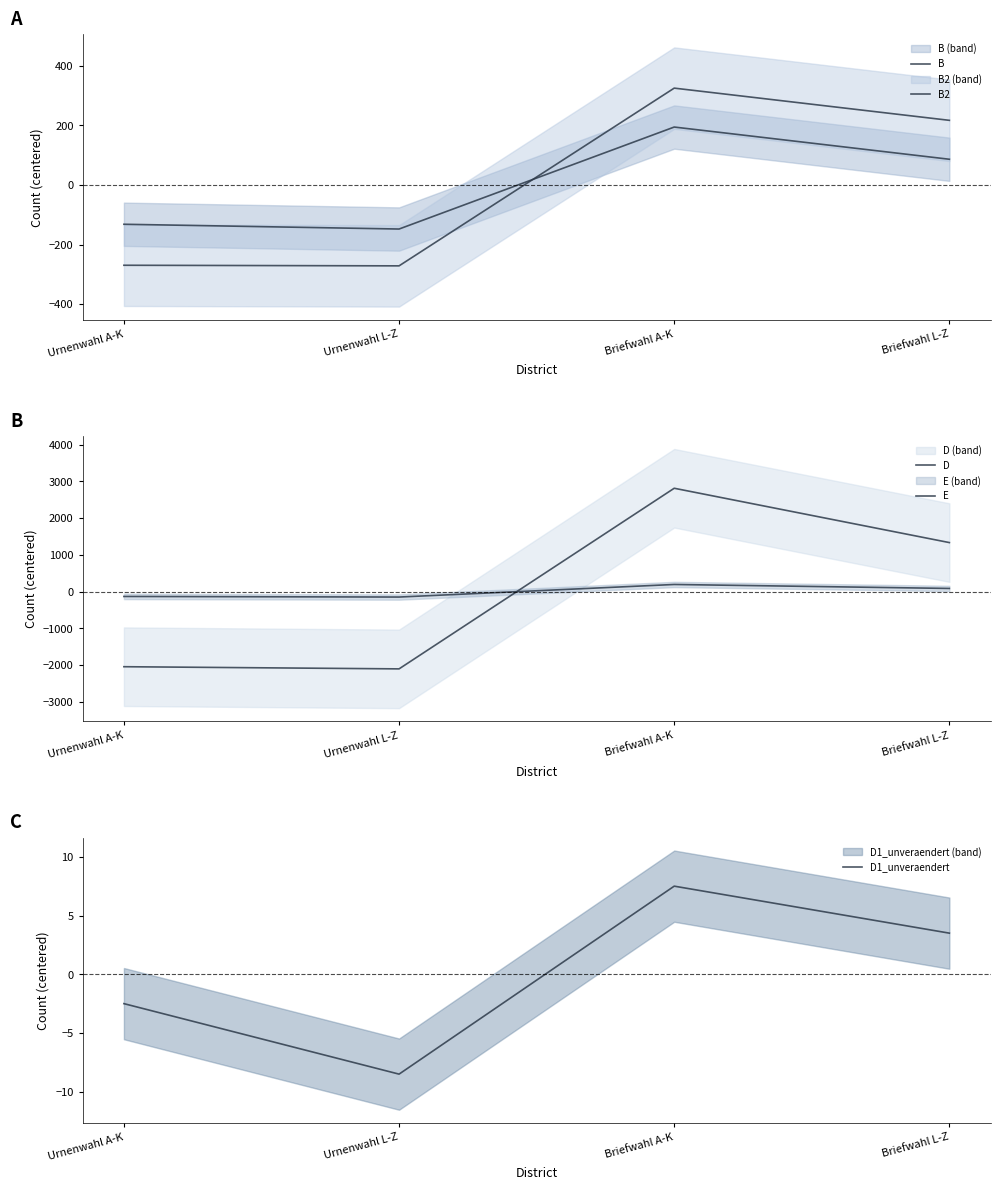

Which series changed the most between Urnenwahl L-Z and Briefwahl A-K?

D